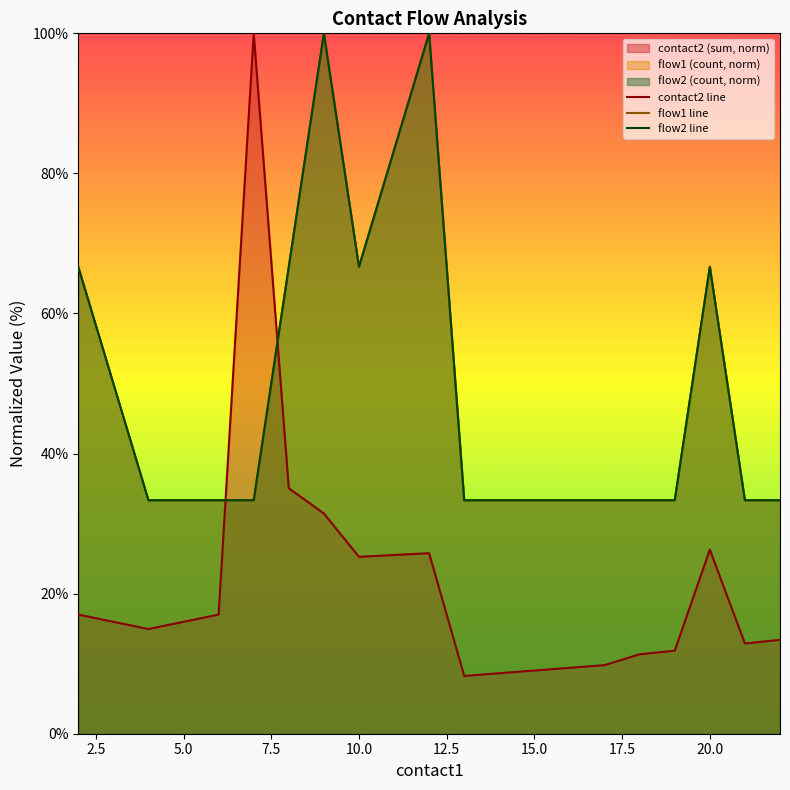

Is the value of contact2 line at 0.0 greater than the value of flow2 line at 12.5?

No